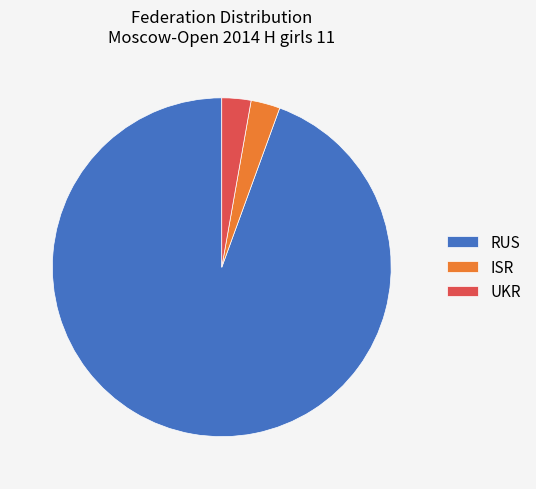

Which category has the biggest portion of the pie?

RUS